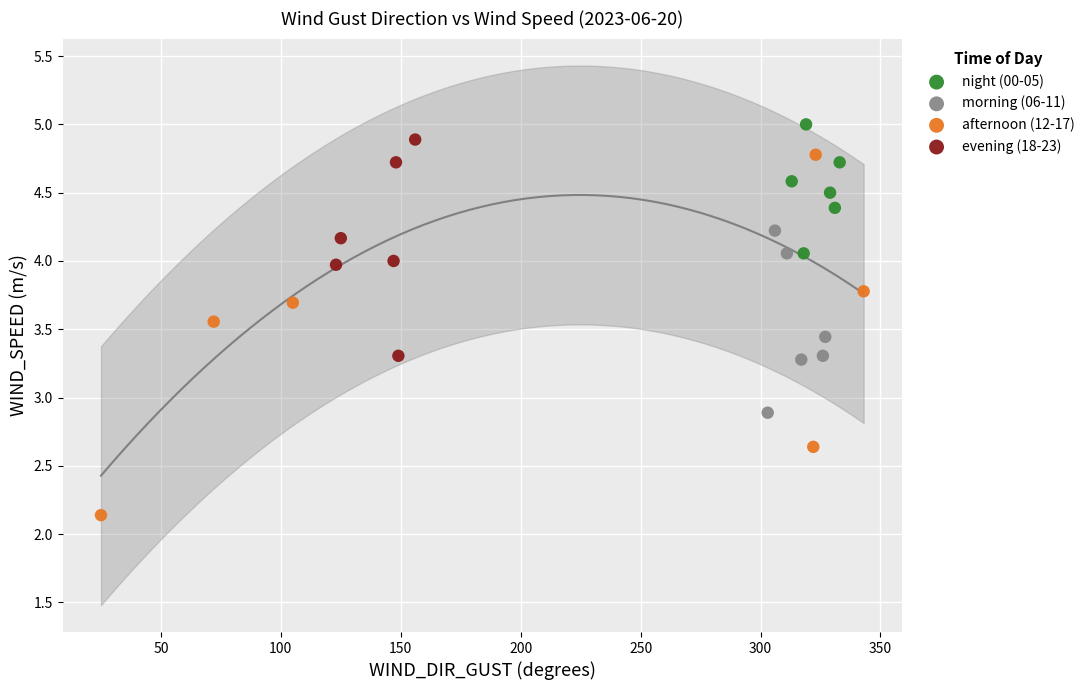

Which series contains the lowest Y value?

afternoon (12-17)